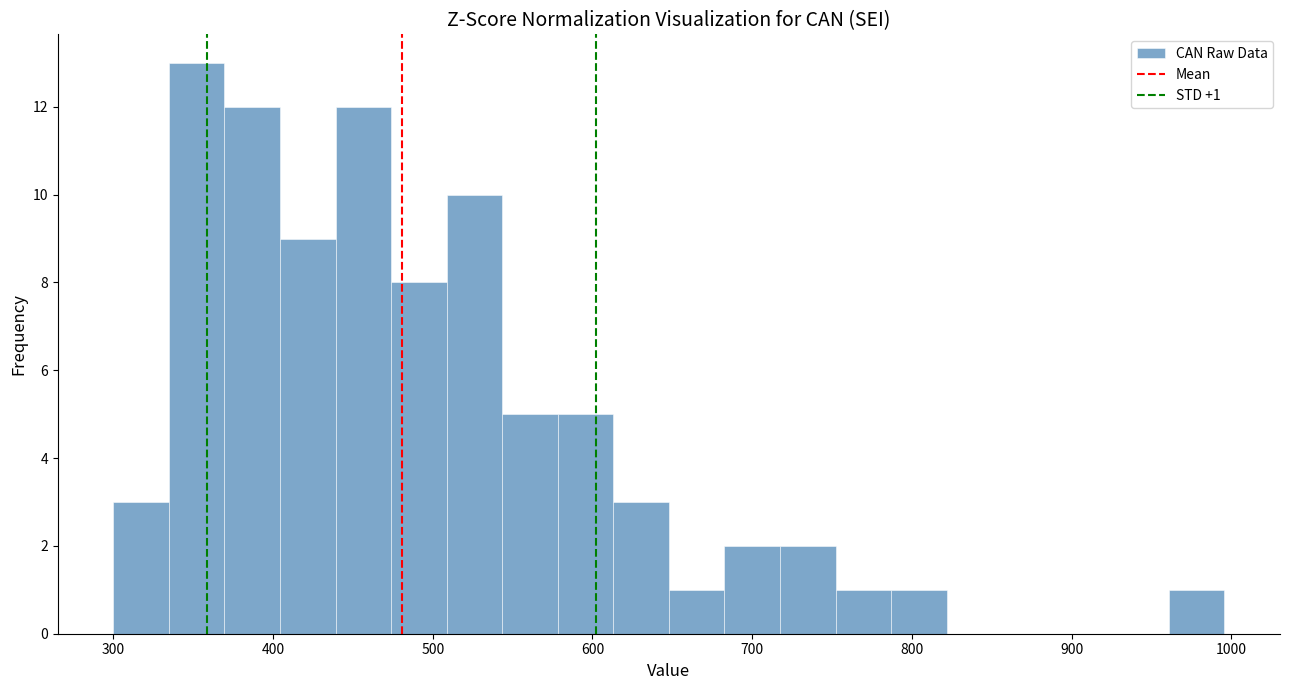

Around what value on the x-axis is the tallest bar? Give the approximate position of its centre, as read against the axis.

350